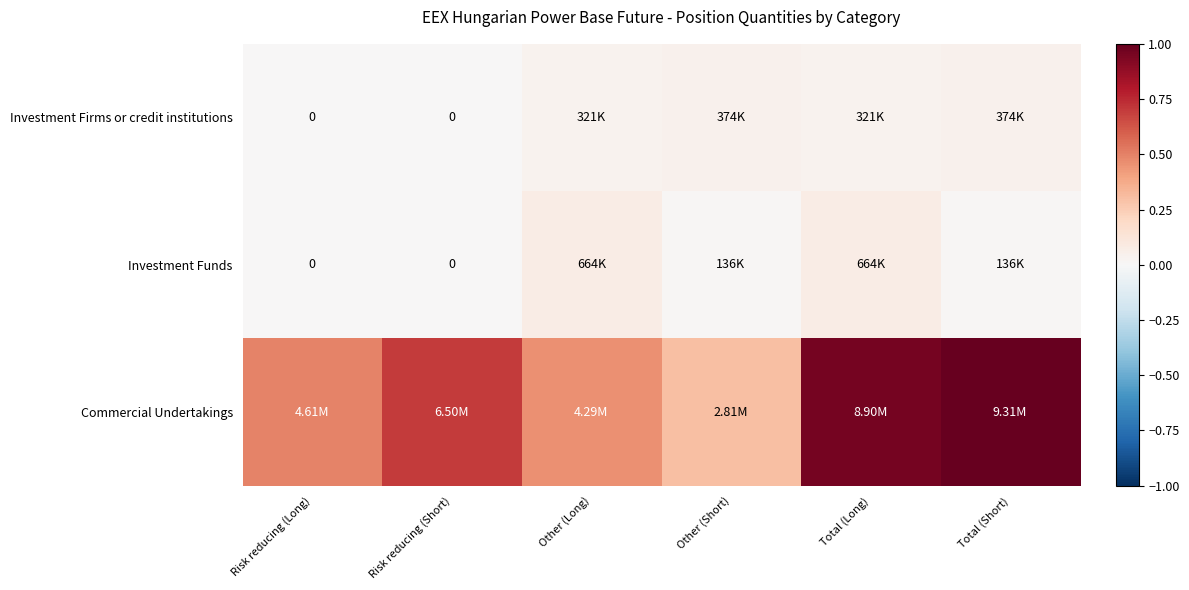

Which series changed the most between Risk reducing (Long) and Total (Short)?

Commercial Undertakings